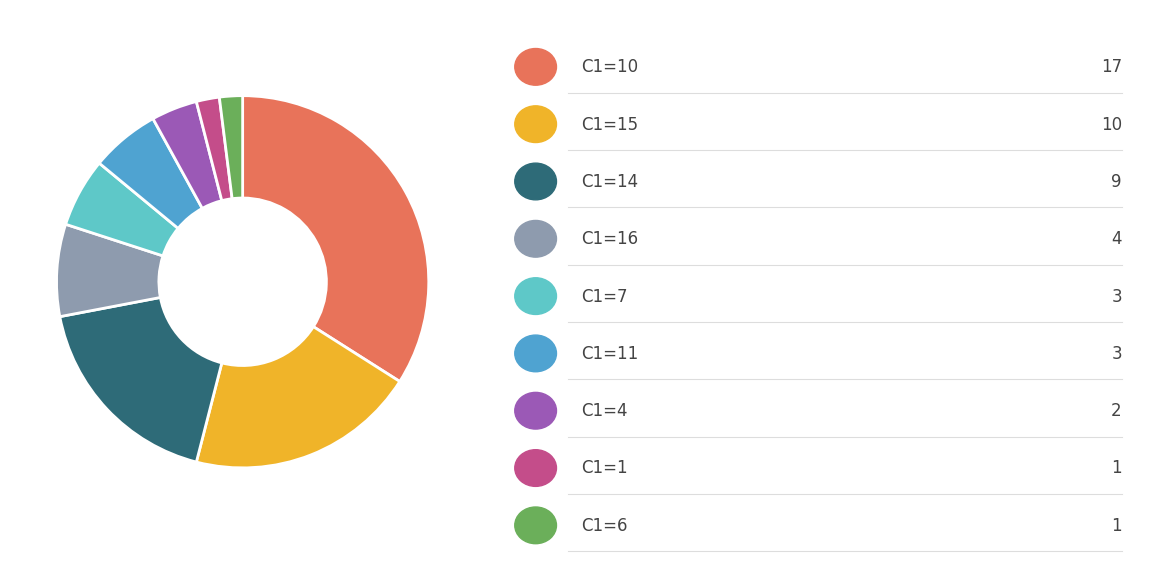

Is there a majority slice in this chart?

No